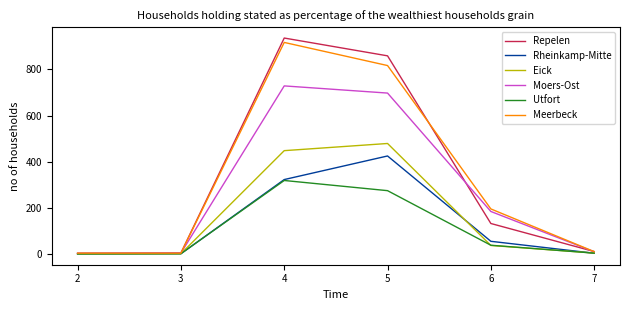

Between 6 and 7, which series saw the biggest shift?

Meerbeck